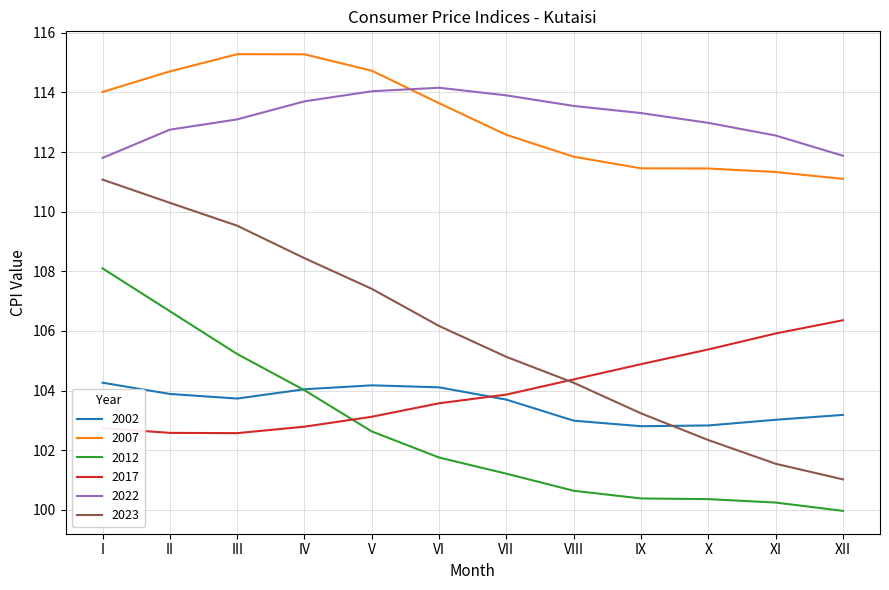

True or false: 2017 has more than 0 interior local peaks.

False